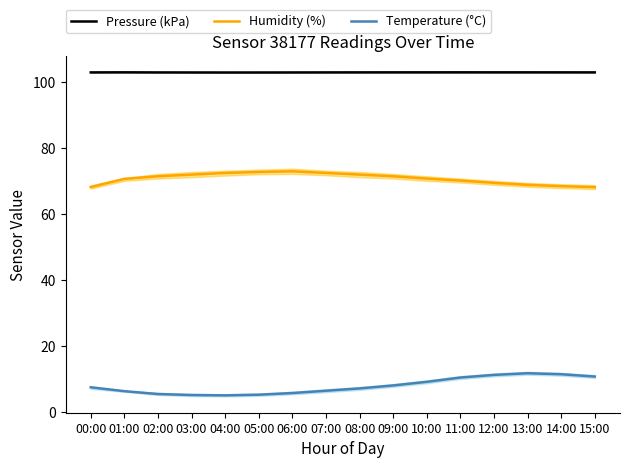

What is the difference between the highest and lowest values at 09:00?

94.9